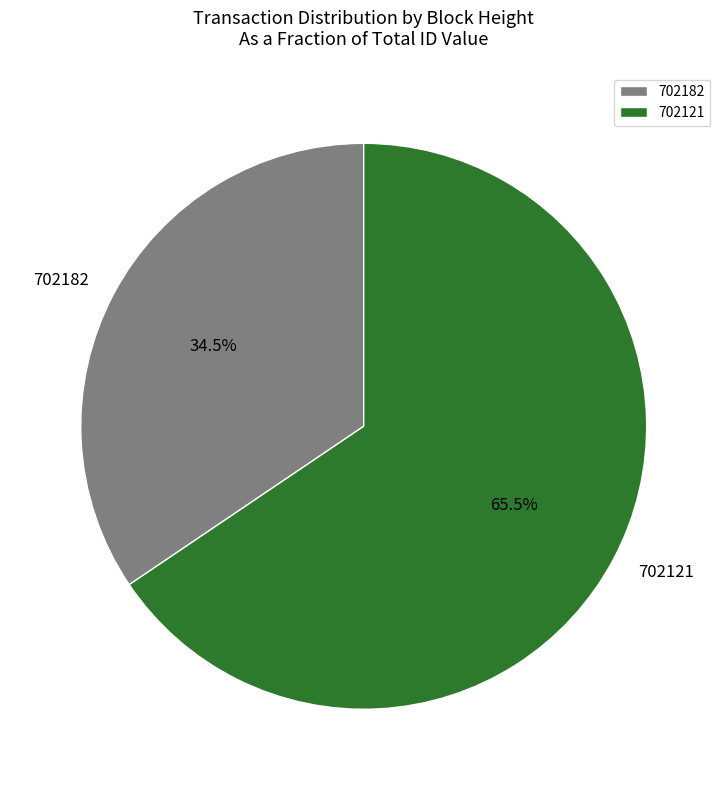

True or false: 702182 accounts for 23% of the total.

False